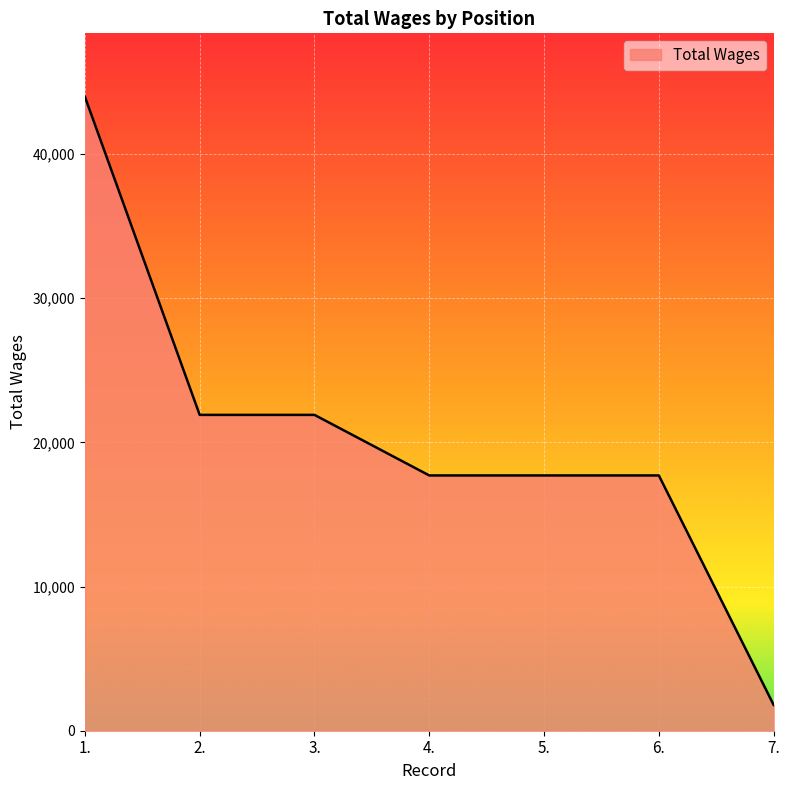

What is the smallest value displayed?

1792